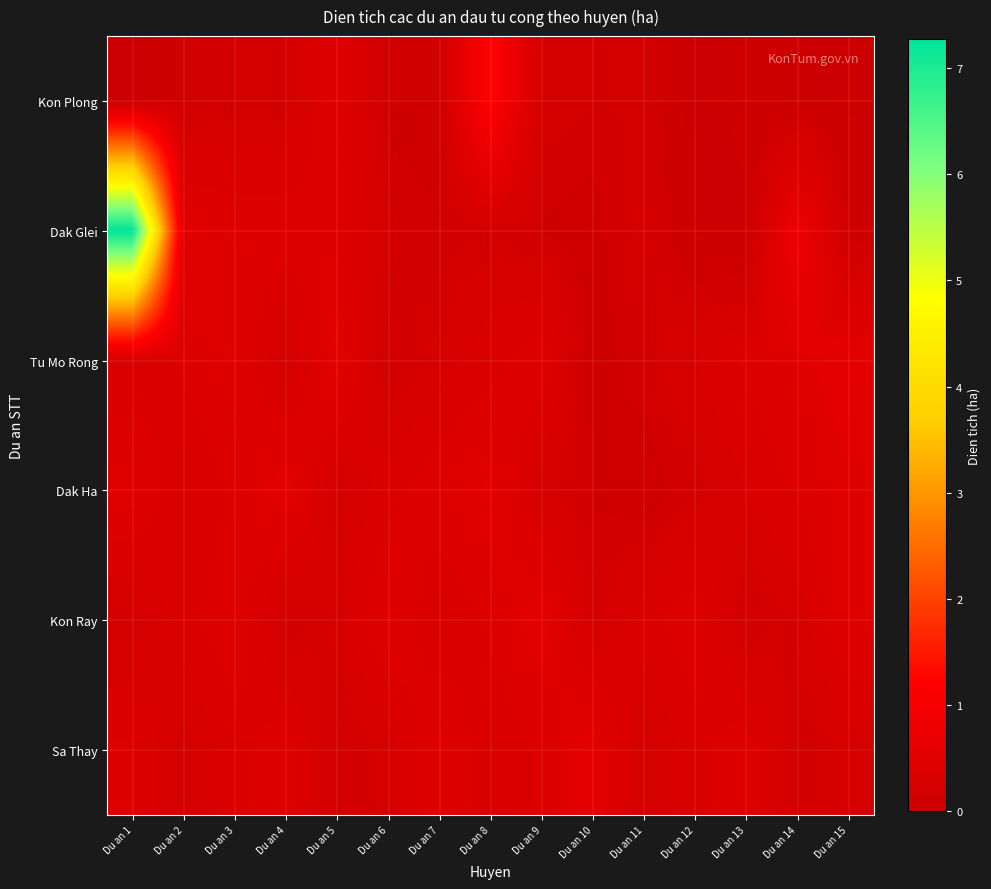

List the series in order of their peak value, highest first.

Dak Glei, Kon Plong, Tu Mo Rong, Dak Ha, Kon Ray, Sa Thay